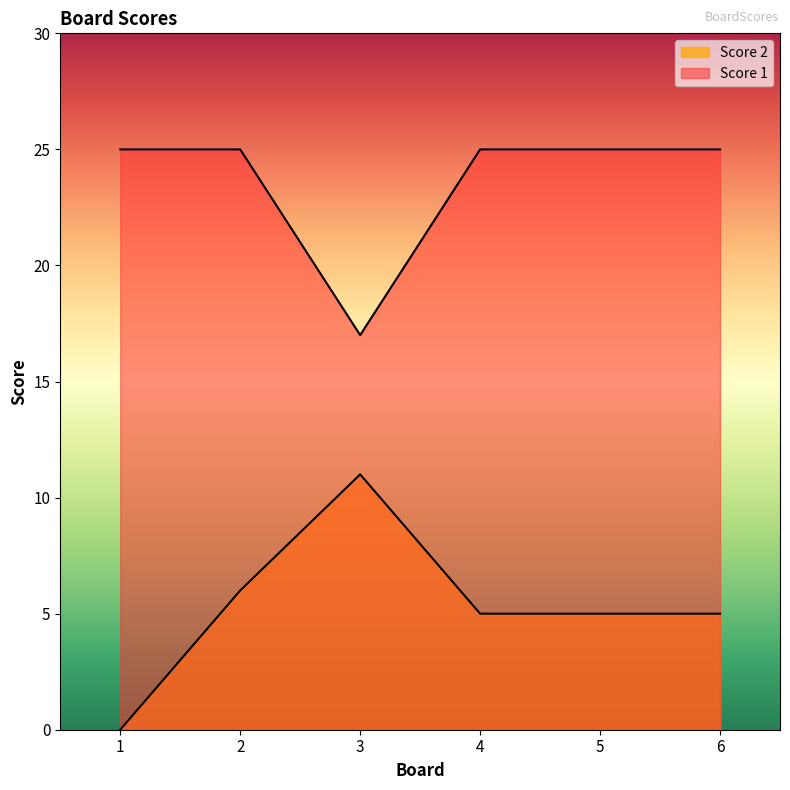

How many interior local peaks does the Score 2 series have?

1